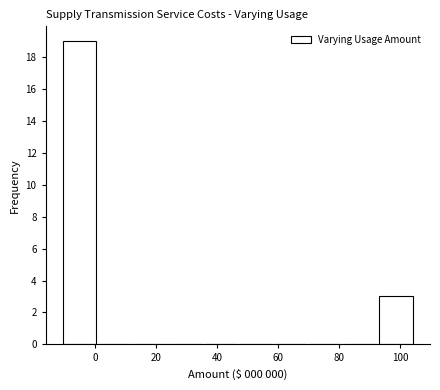

Reading left to right, transcribe this chart: for each bar, give the range it covers on the x-axis and its height. Neither the bar edges nor the heights are printed on the chart, so give them approximately, as read against the axes.

-10 to 0: 19
0 to 12: 0
12 to 24: 0
24 to 36: 0
36 to 46: 0
46 to 58: 0
58 to 70: 0
70 to 82: 0
82 to 92: 0
92 to 104: 3